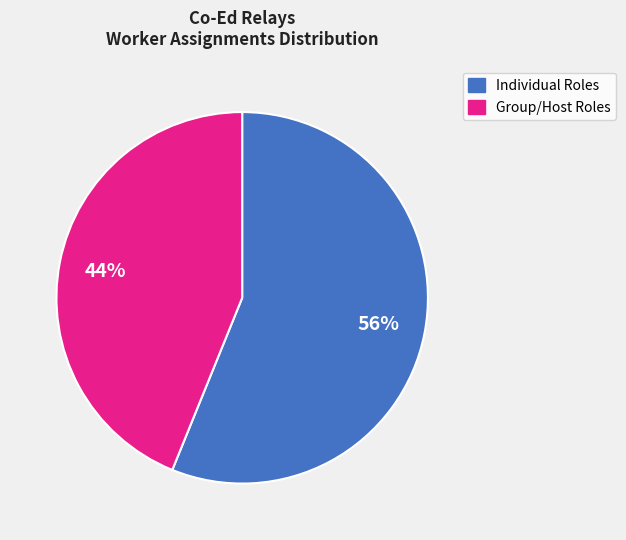

Is there any slice that represents more than half of the pie?

Yes